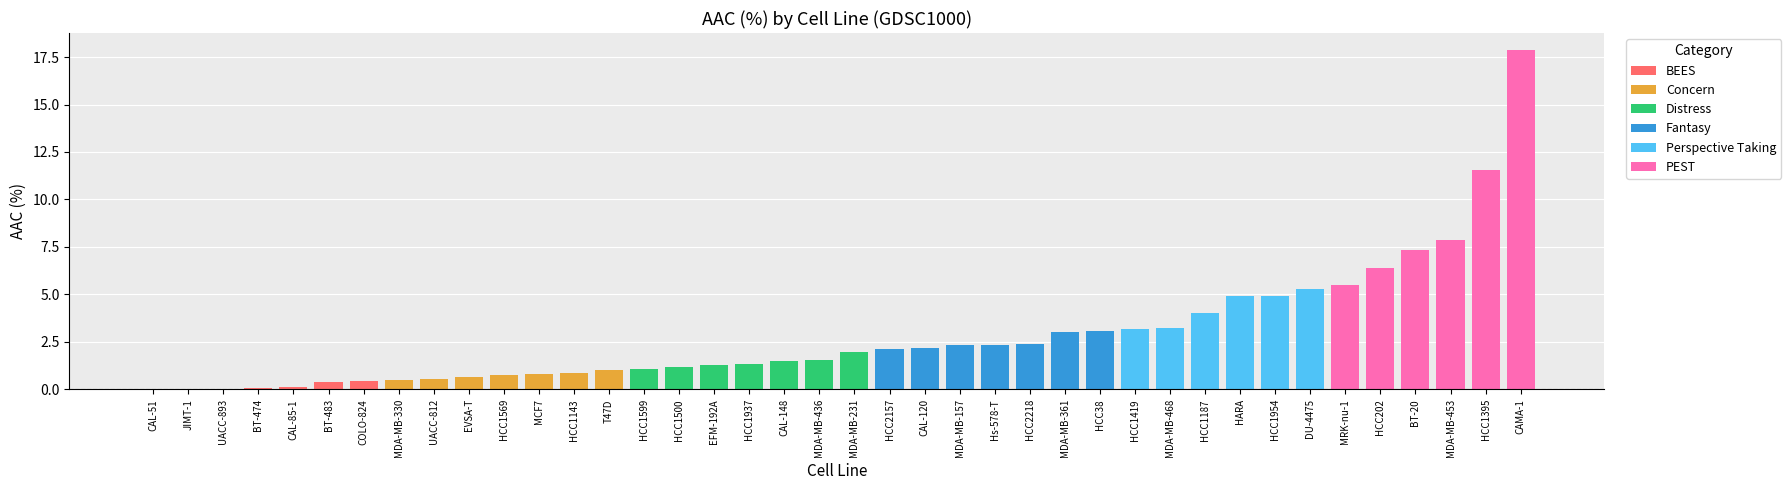

Reading left to right, extract all data points from this chart.

BT-474=0.1	HCC1419=3.2	MDA-MB-231=2.0	T47D=1.0	MDA-MB-468=3.2	CAL-120=2.2	UACC-812=0.6	MRK-nu-1=5.5	HCC1569=0.7	MCF7=0.8	HARA=4.9	CAMA-1=17.9	EVSA-T=0.6	HCC2218=2.4	CAL-148=1.5	BT-483=0.4	BT-20=7.3	HCC38=3.1	HCC202=6.4	CAL-51=0.0	HCC1500=1.2	JIMT-1=0.0	UACC-893=0.0	HCC1395=11.5	MDA-MB-157=2.3	HCC2157=2.1	MDA-MB-453=7.9	HCC1937=1.3	MDA-MB-330=0.5	HCC1143=0.9	HCC1954=4.9	COLO-824=0.4	MDA-MB-361=3.0	EFM-192A=1.3	HCC1599=1.1	DU-4475=5.3	Hs-578-T=2.3	MDA-MB-436=1.6	HCC1187=4.0	CAL-85-1=0.1